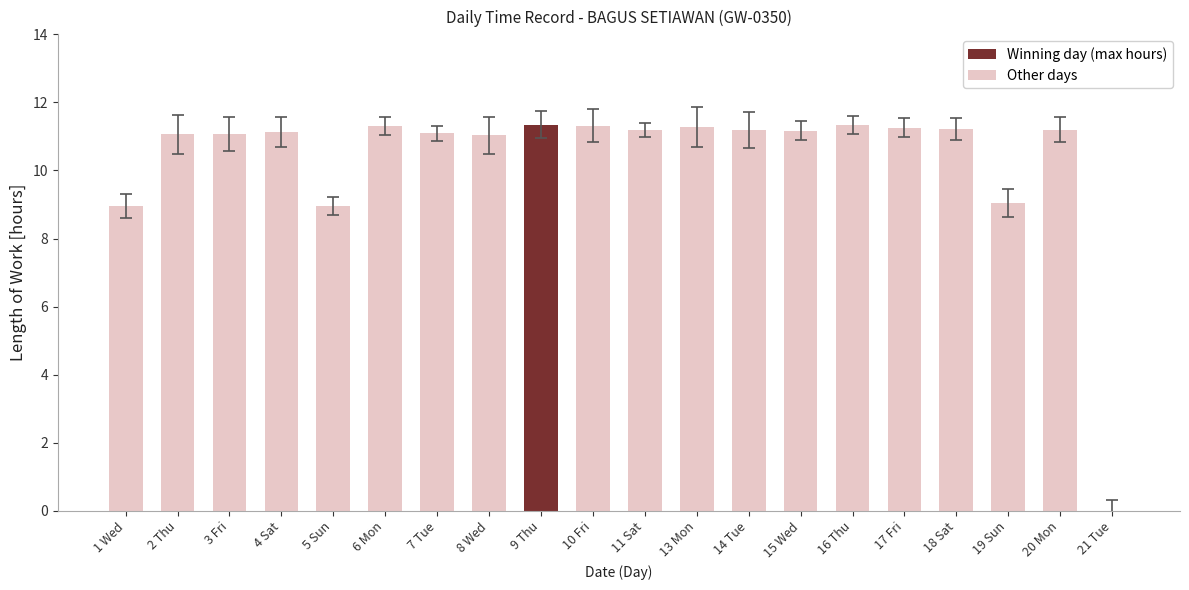

How many categories are shown in the chart?

20